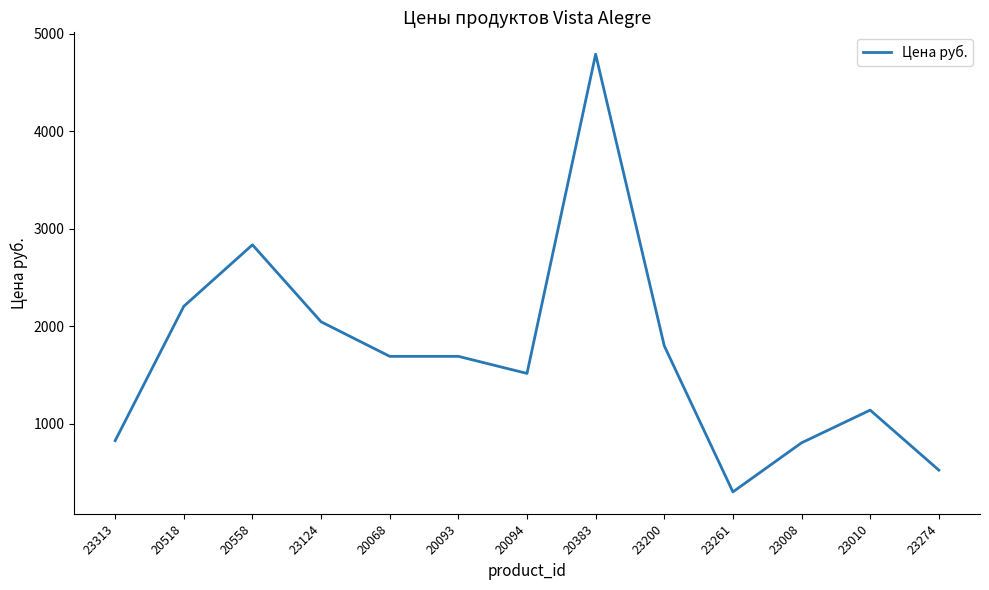

What is the smallest value displayed?

303